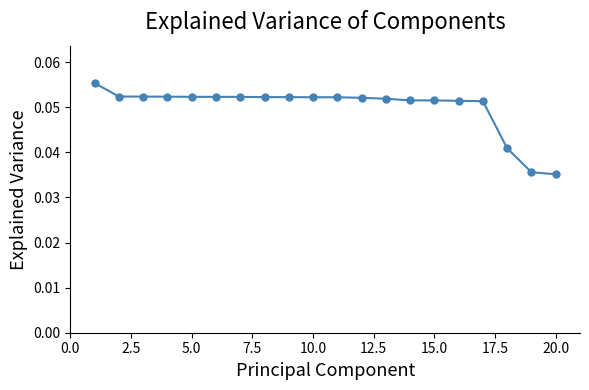

Count the values in the range 0 to 1.

20